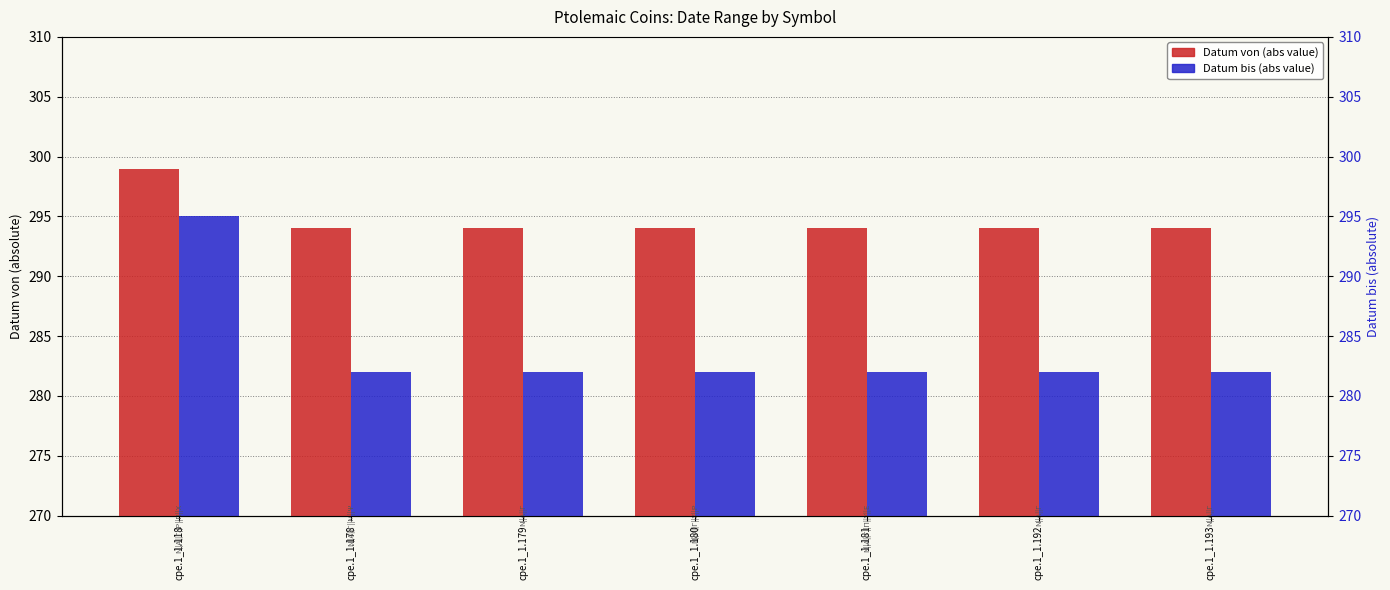

The value of Datum von (abs) at cpe.1_1.193 is 294. True or false?

True